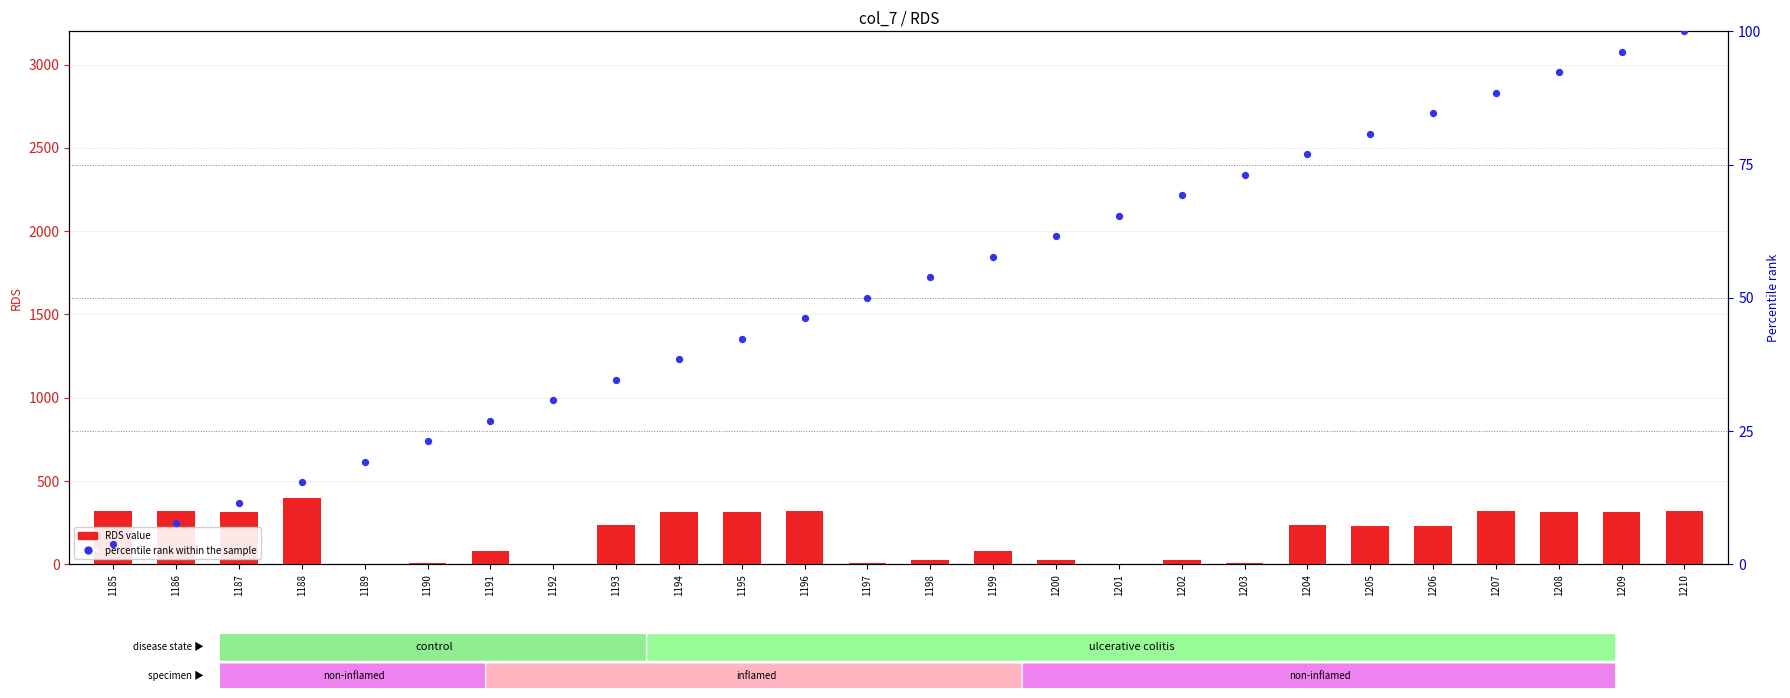

Which series contains the lowest Y value?

RDS value